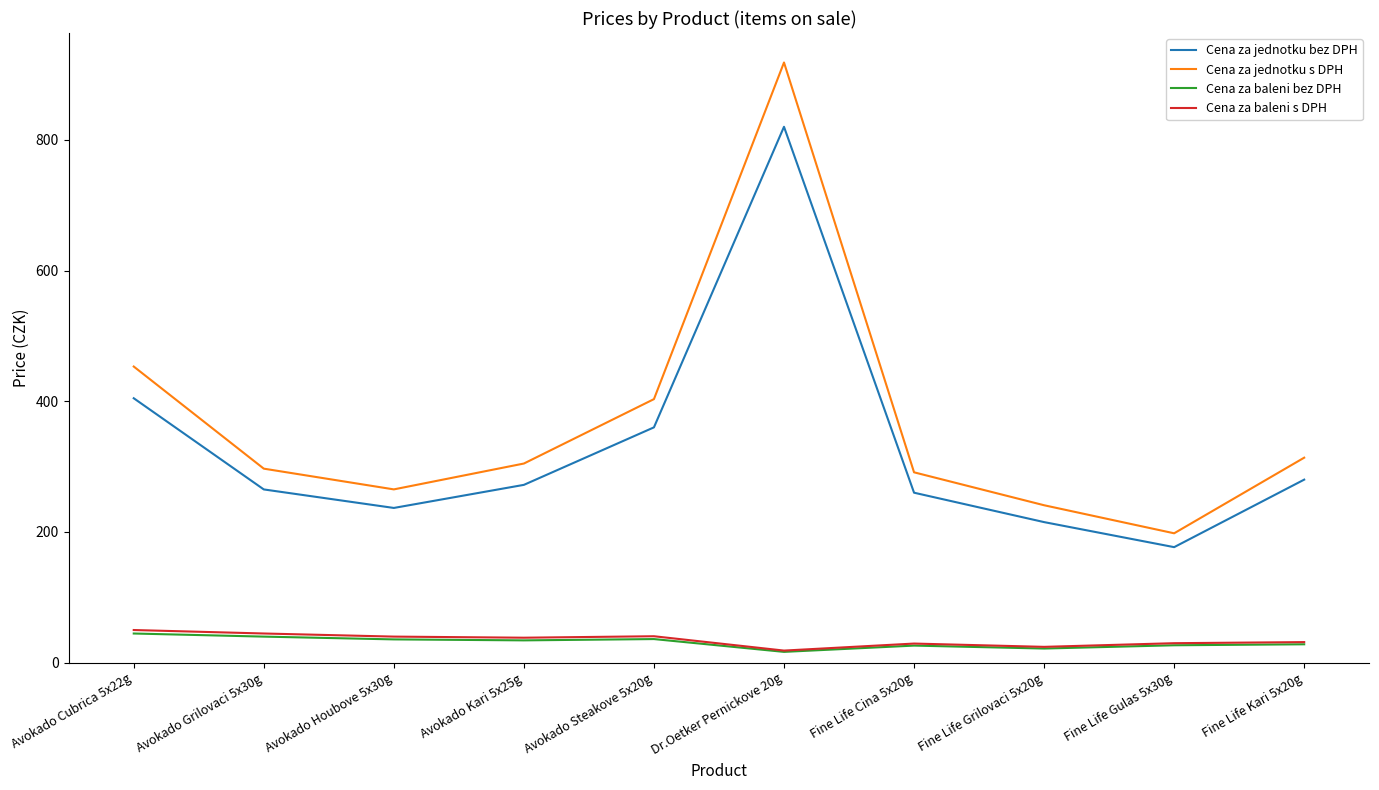

How many interior local valleys does the Cena za jednotku bez DPH series have?

2